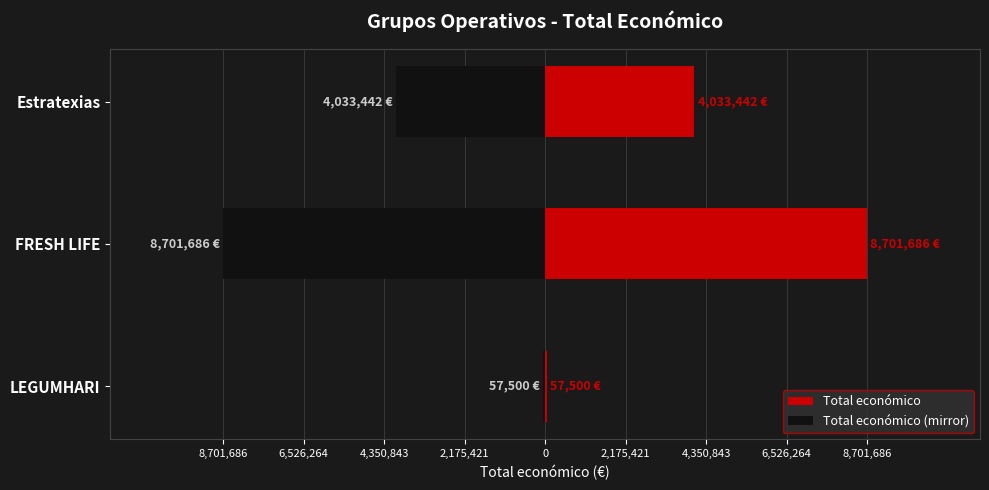

How many groups of bars are there?

3